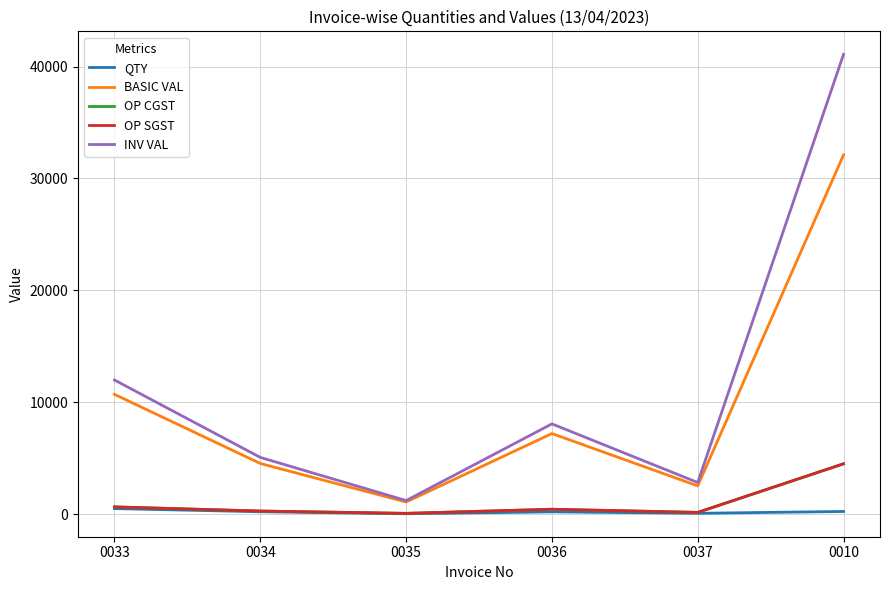

Between 0036 and 0035, which is larger?

0036